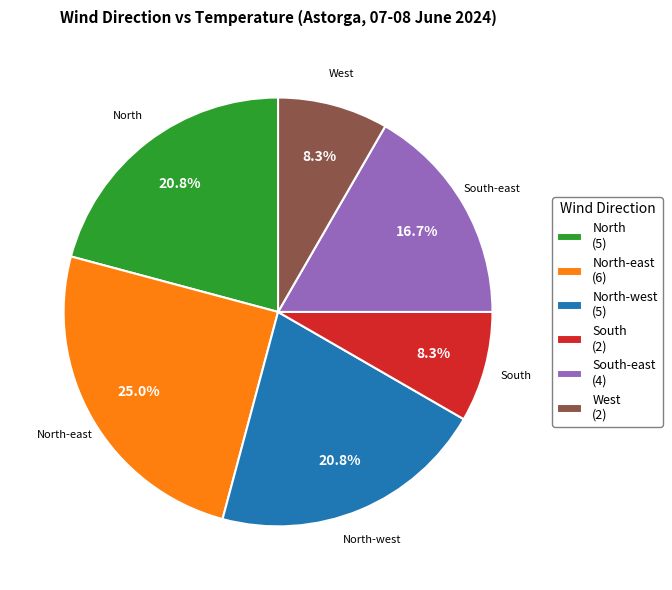

Is North-east the majority of the pie?

No